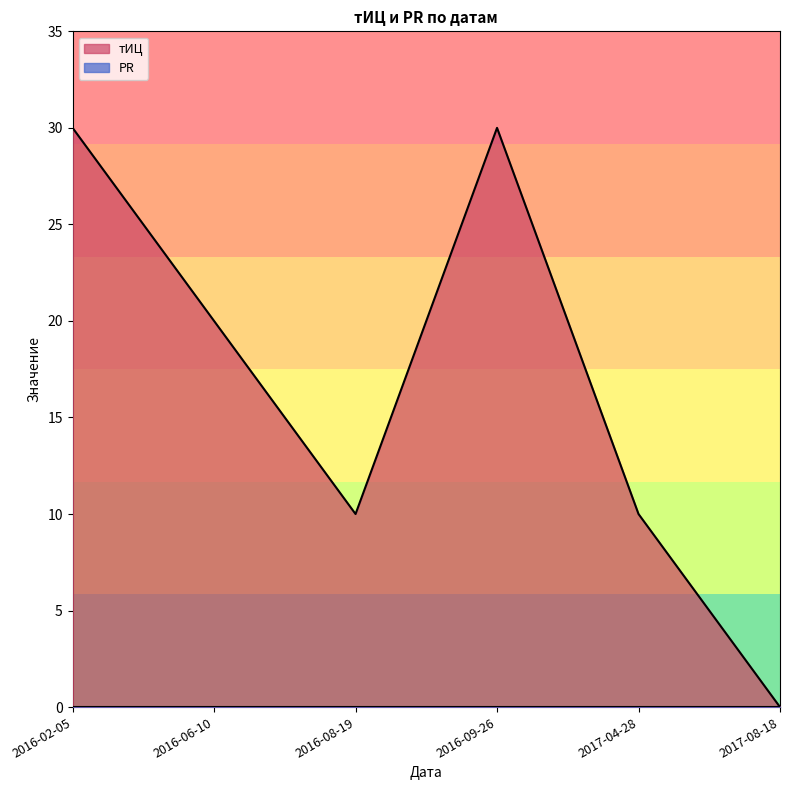

What is the label of the 2nd point from the left?

2016-06-10